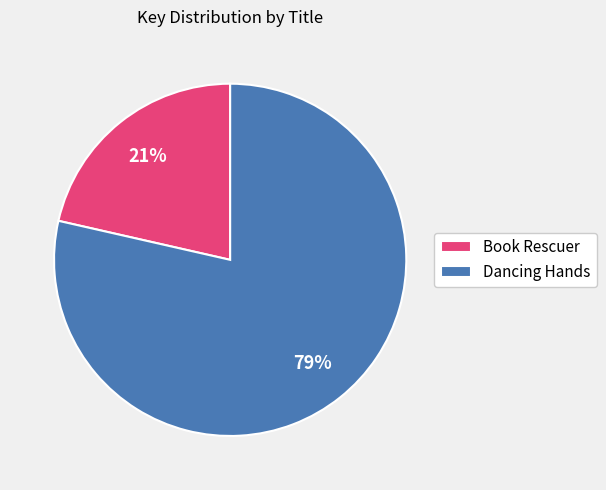

Is the sum of Dancing Hands and Book Rescuer greater than half?

Yes